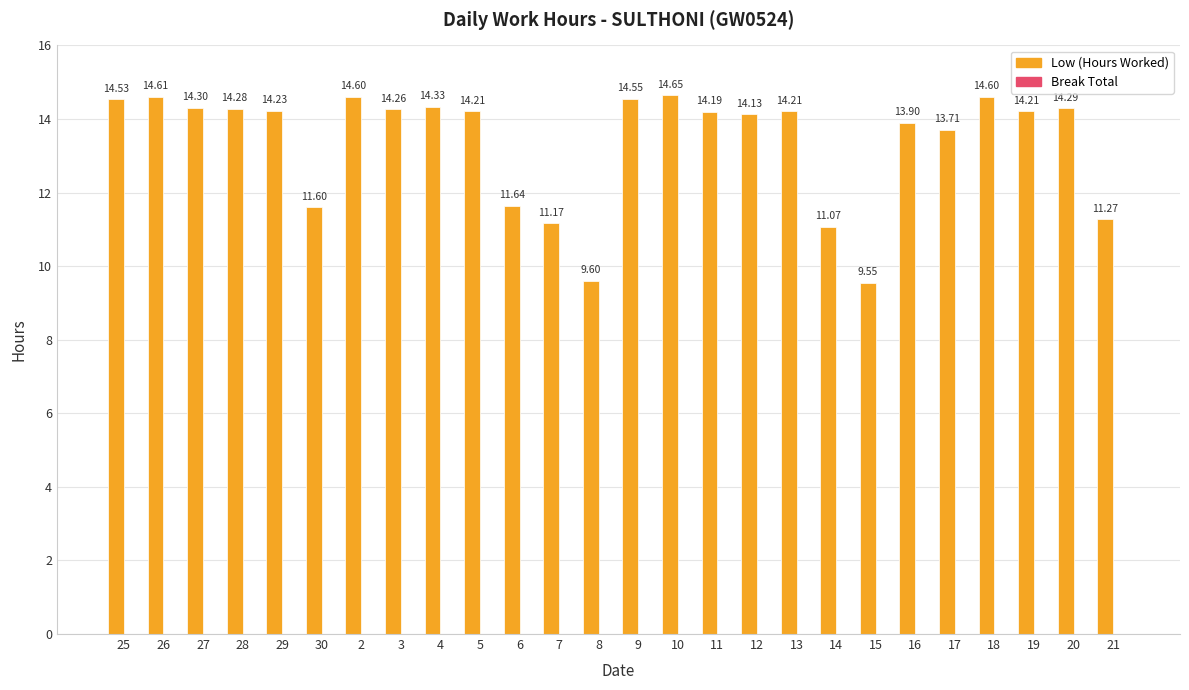

How many categories are shown in the chart?

26